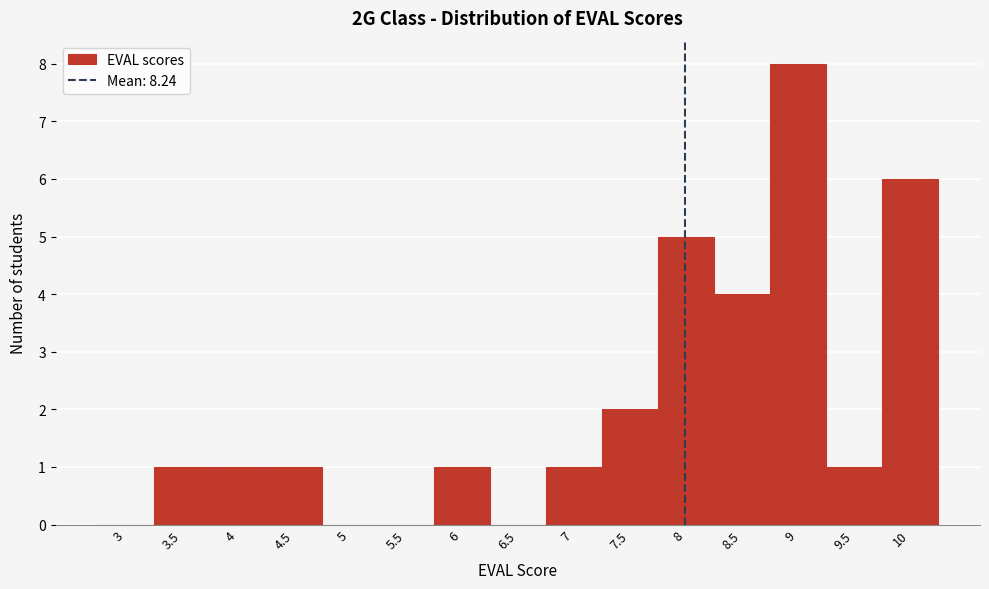

Reading left to right, transcribe all the data shown in this chart.

3=0	3.5=1	4=1	4.5=1	5=0	5.5=0	6=1	6.5=0	7=1	7.5=2	8=5	8.5=4	9=8	9.5=1	10=6